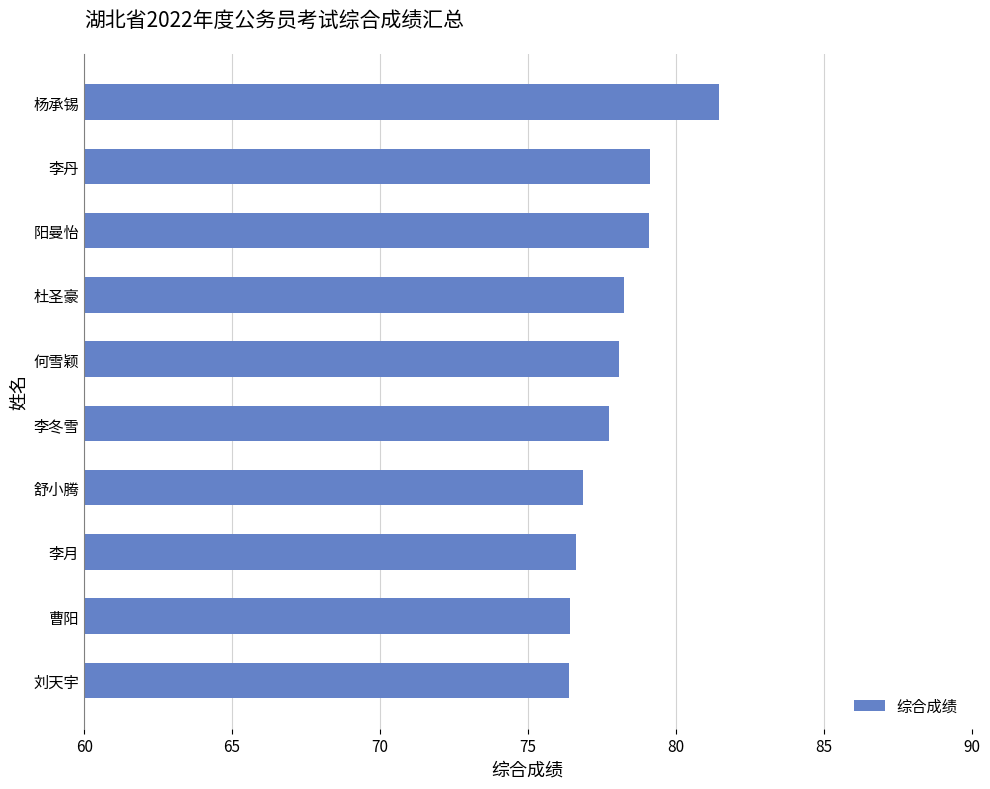

What is the maximum value shown in the chart?

81.5